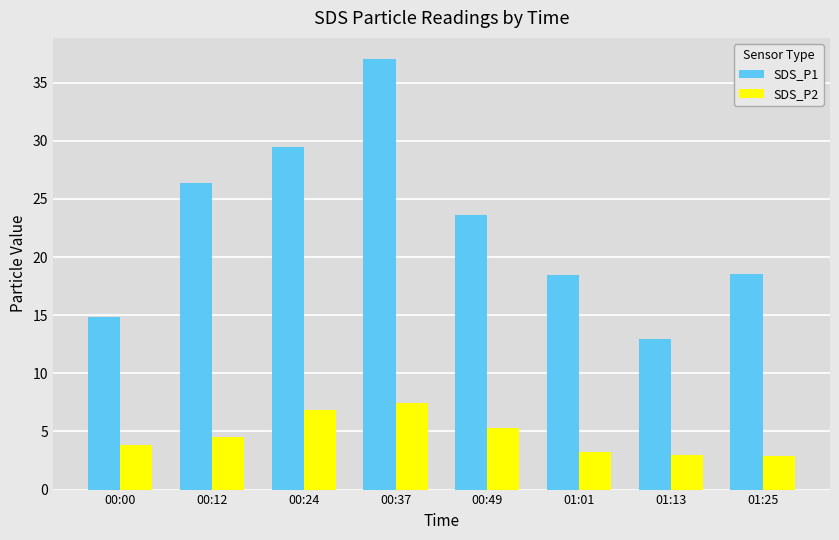

True or false: SDS_P1 has a value of 8.2 at 00:12.

False